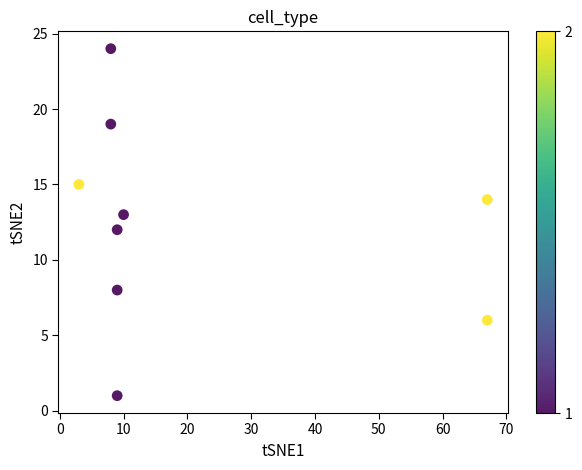

What is the range of X values (max minus min)?

64